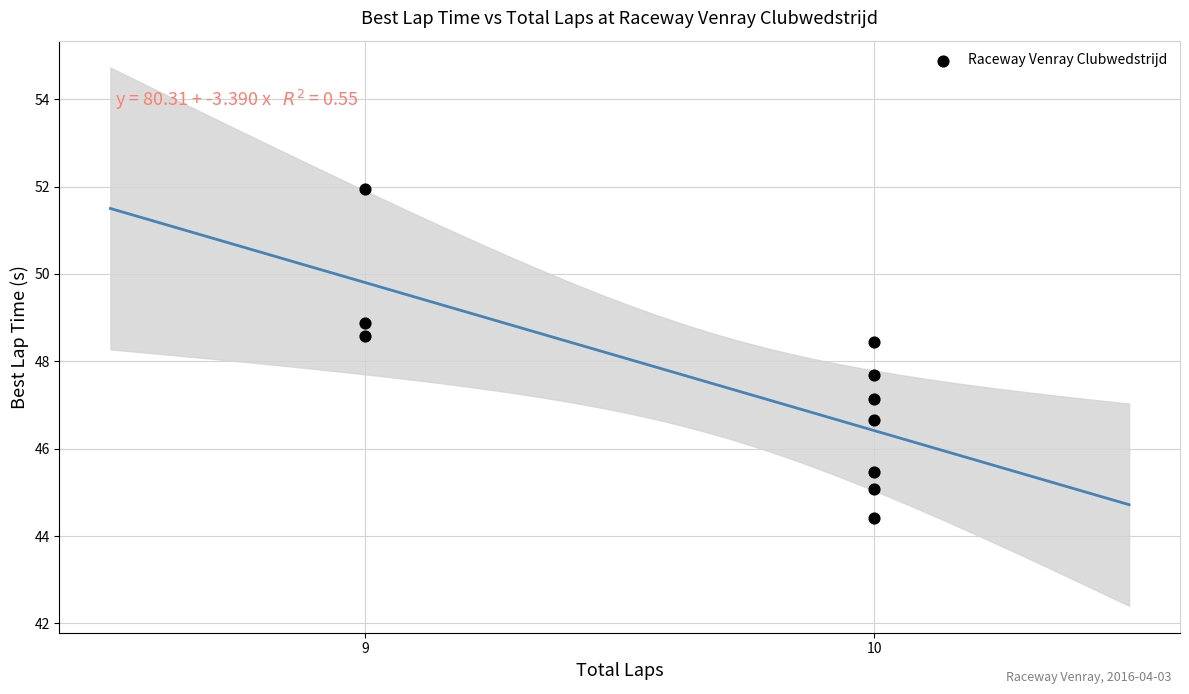

What is the average X value?

9.7